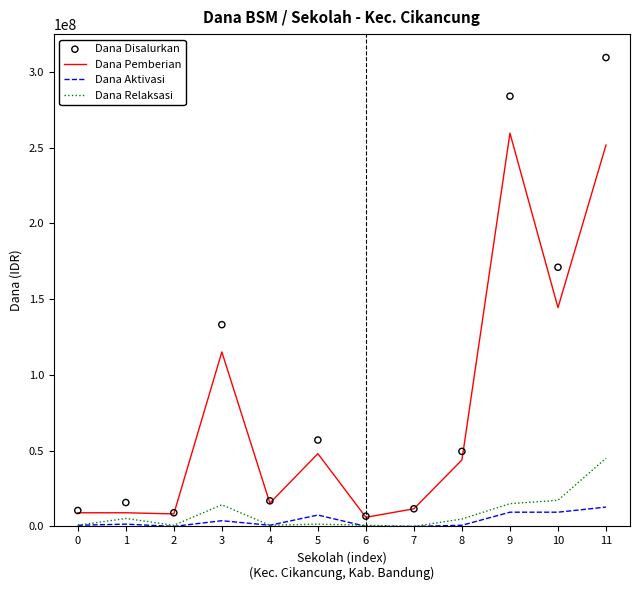

Which series reaches the maximum Y coordinate?

Dana Disalurkan